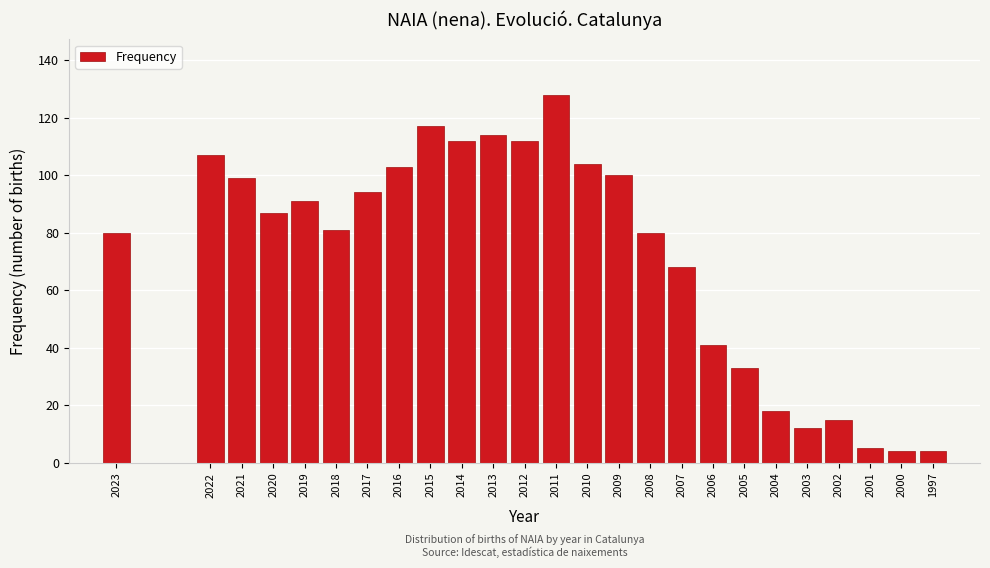

Reading left to right, list all the values displayed in this chart.

2023=80	2022=107	2021=99	2020=87	2019=91	2018=81	2017=94	2016=103	2015=117	2014=112	2013=114	2012=112	2011=128	2010=104	2009=100	2008=80	2007=68	2006=41	2005=33	2004=18	2003=12	2002=15	2001=5	2000=4	1997=4